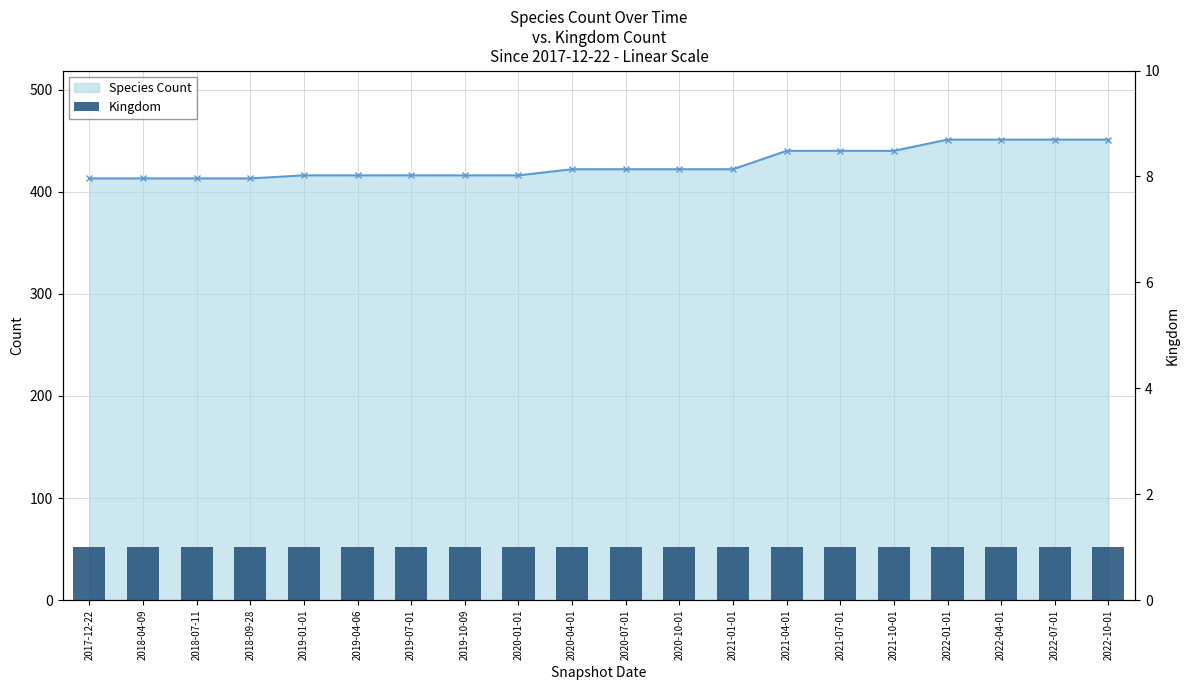

List the labels in order of Kingdom value, largest first.

2017-12-22, 2018-04-09, 2018-07-11, 2018-09-28, 2019-01-01, 2019-04-06, 2019-07-01, 2019-10-09, 2020-01-01, 2020-04-01, 2020-07-01, 2020-10-01, 2021-01-01, 2021-04-01, 2021-07-01, 2021-10-01, 2022-01-01, 2022-04-01, 2022-07-01, 2022-10-01